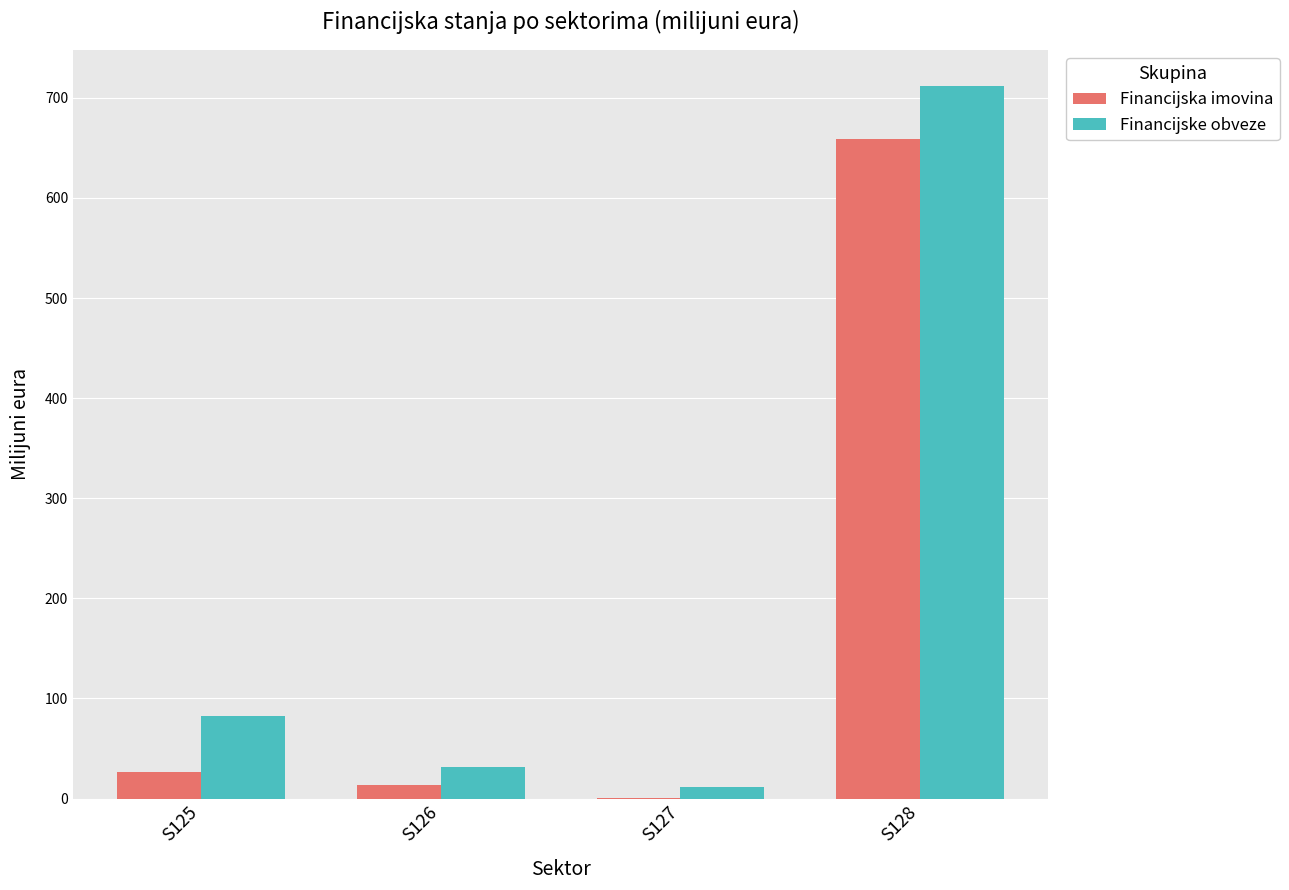

How many groups of bars are there?

4